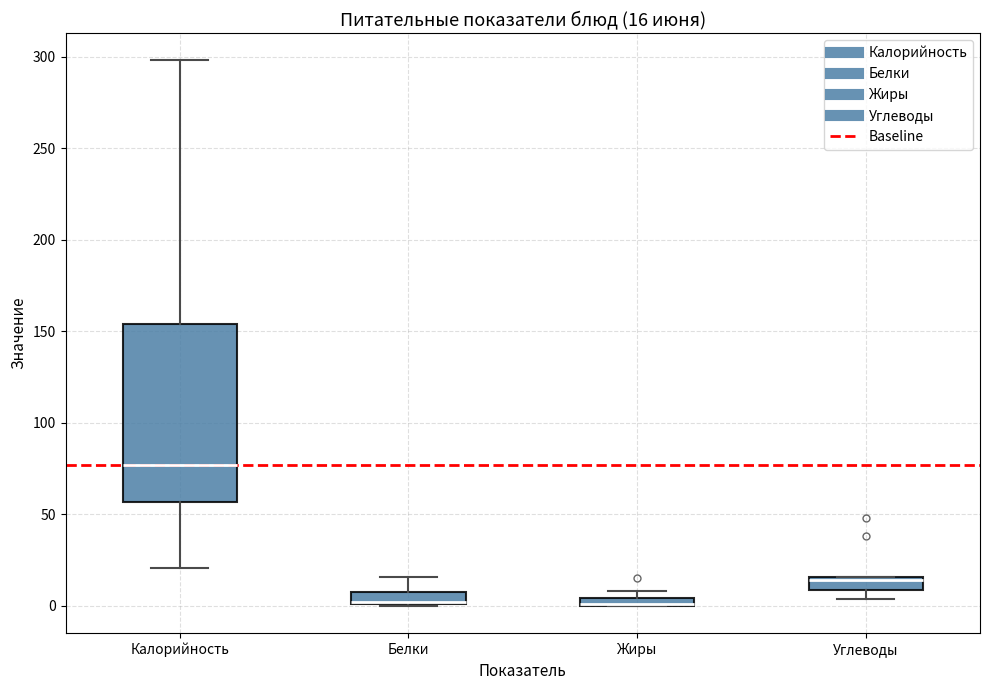

Which box is the tallest, from its lower edge to its upper edge?

Калорийность